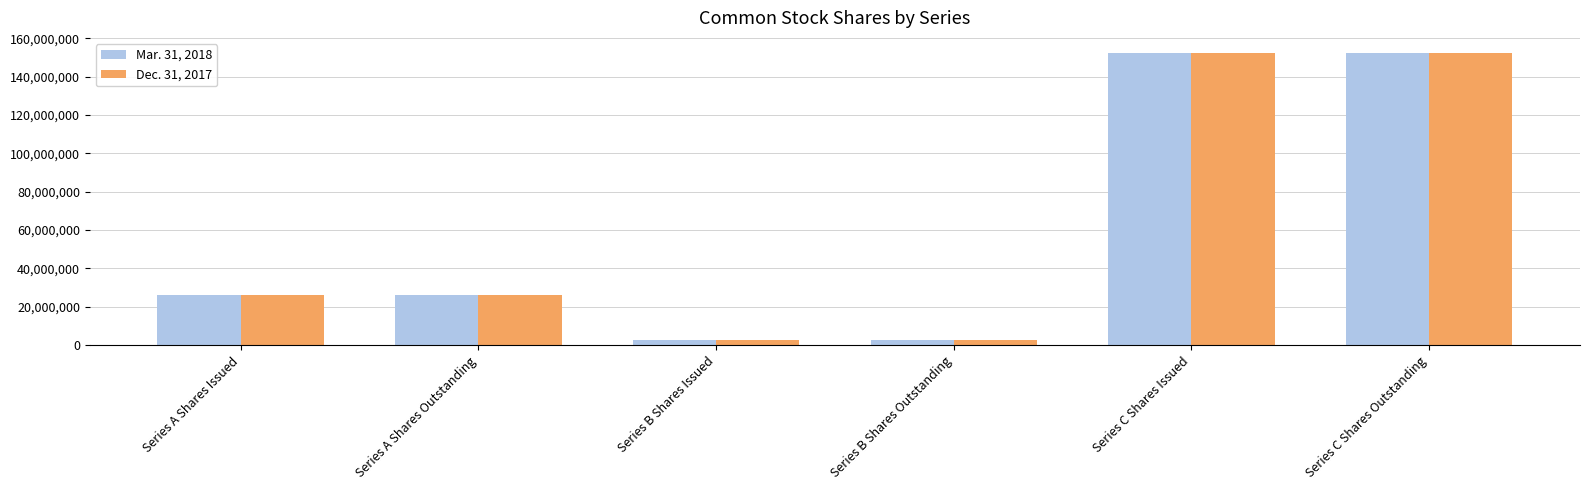

List the series in order of their peak value, highest first.

Mar. 31, 2018, Dec. 31, 2017